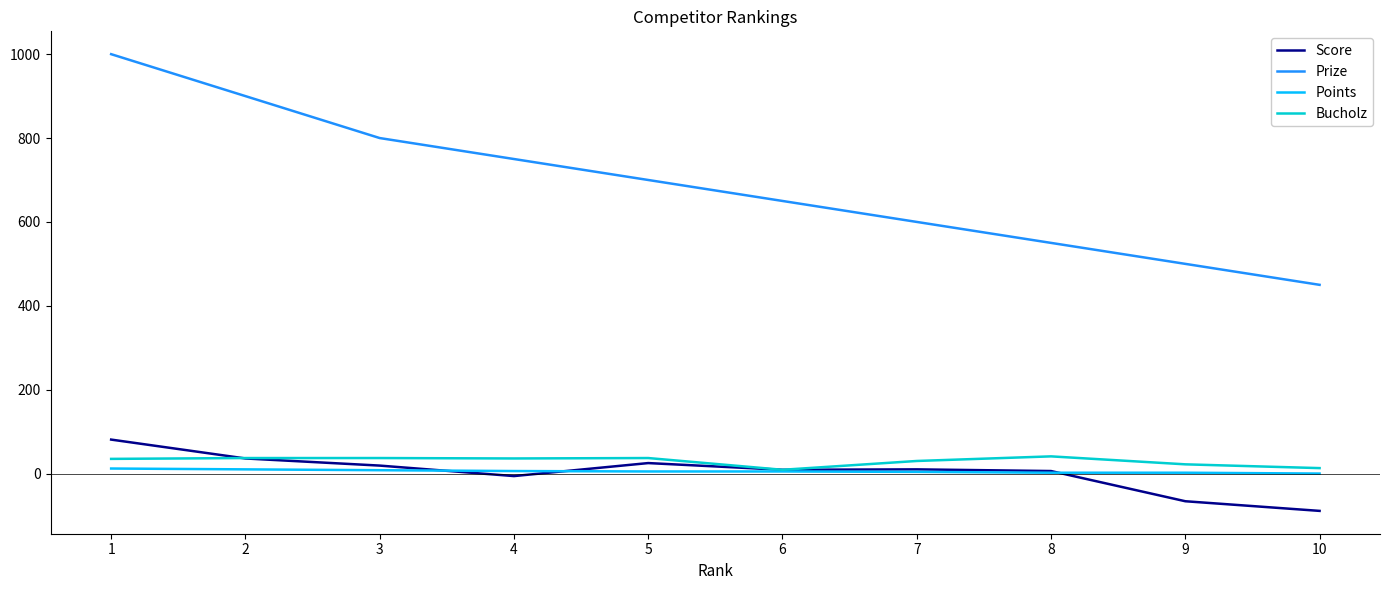

What is the difference between the Prize values at 3 and 2?

100